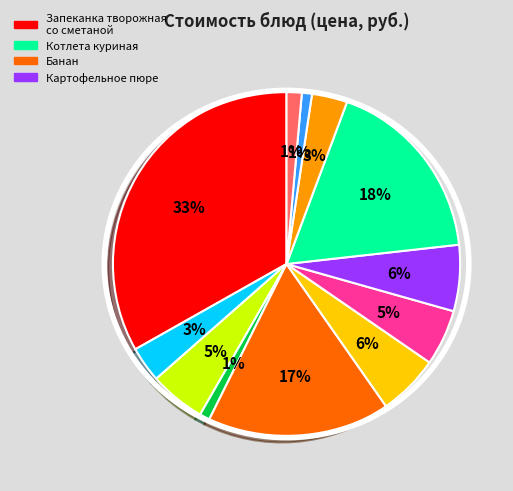

Is there a majority slice in this chart?

No